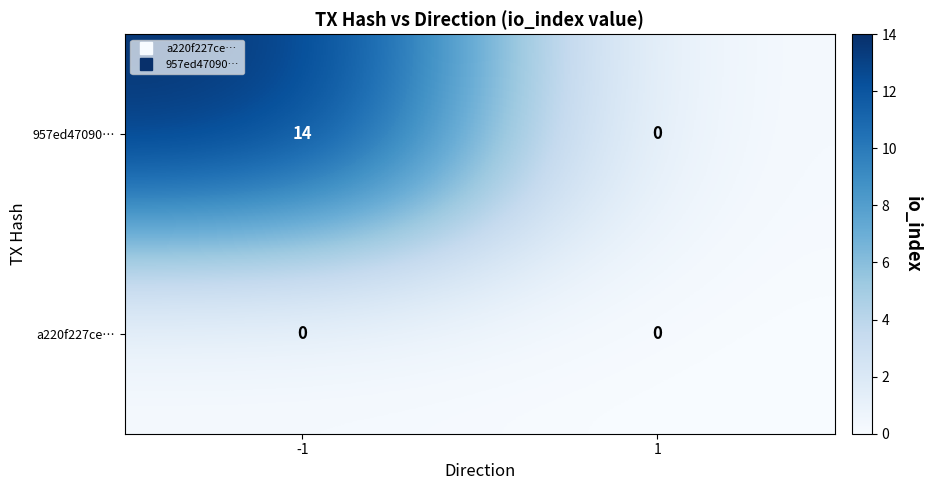

Rank the series by their maximum value, from lowest to highest.

a220f227ce…, 957ed47090…